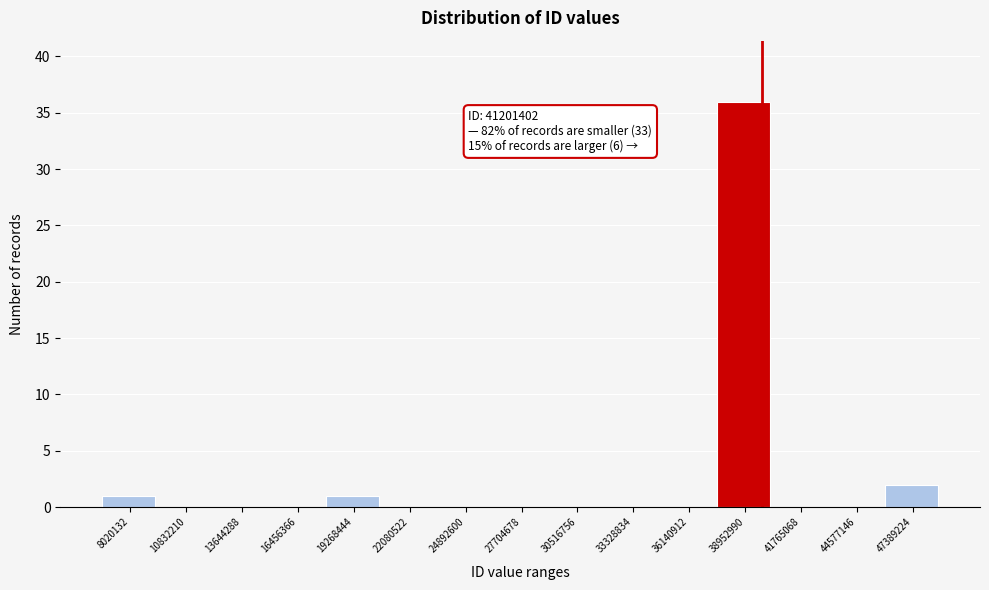

Reading right to left, transcribe all the data shown in this chart.

47389224=2	44577146=0	41765068=0	38952990=36	36140912=0	33328834=0	30516756=0	27704678=0	24892600=0	22080522=0	19268444=1	16456366=0	13644288=0	10832210=0	8020132=1